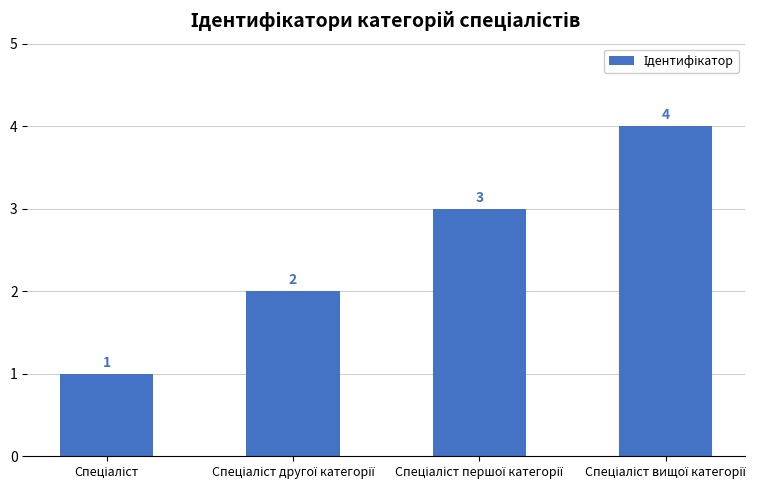

What is the maximum value shown in the chart?

4